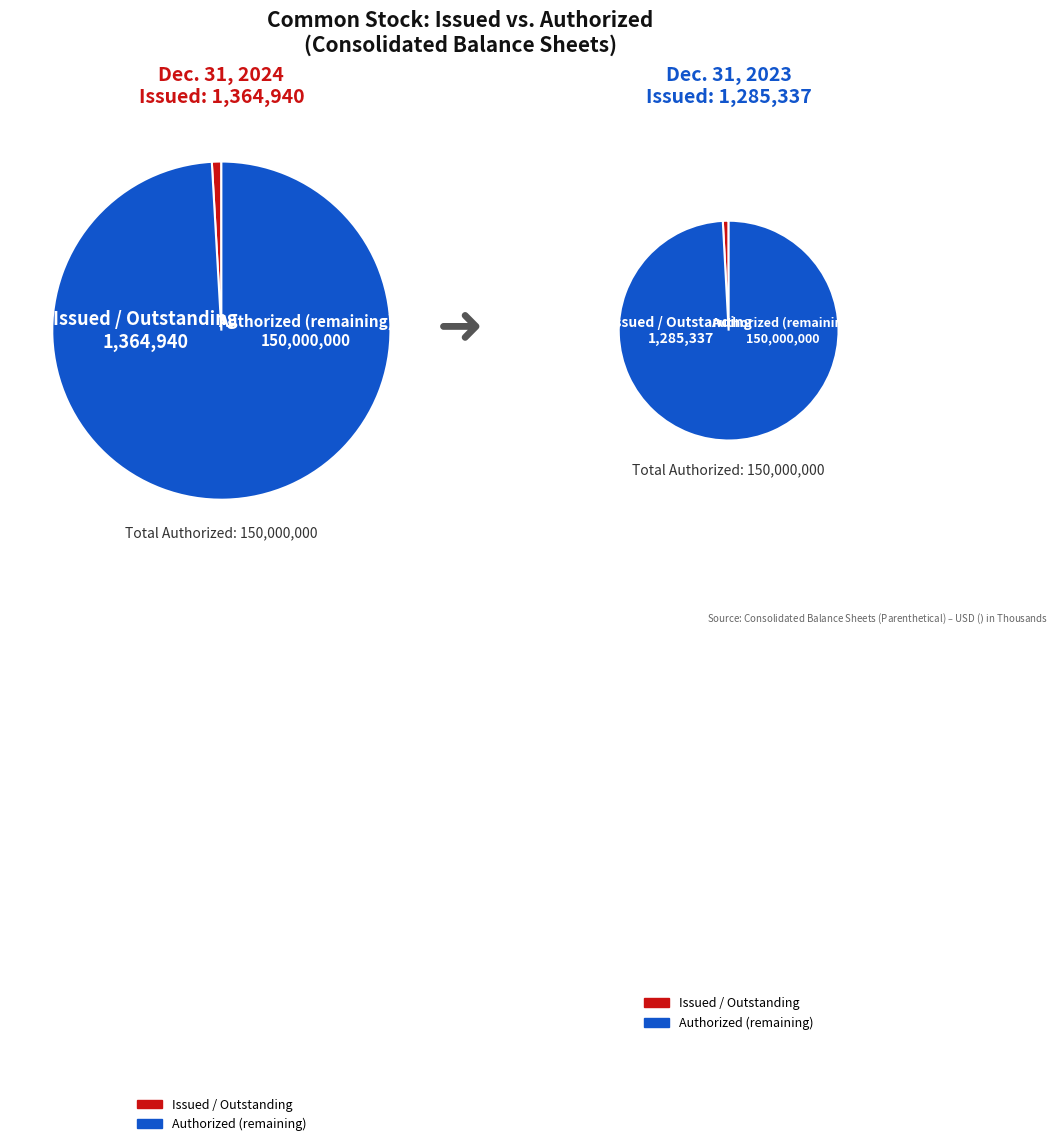

What percentage is the Dec. 31, 2024 slice, to the nearest percent?

52%